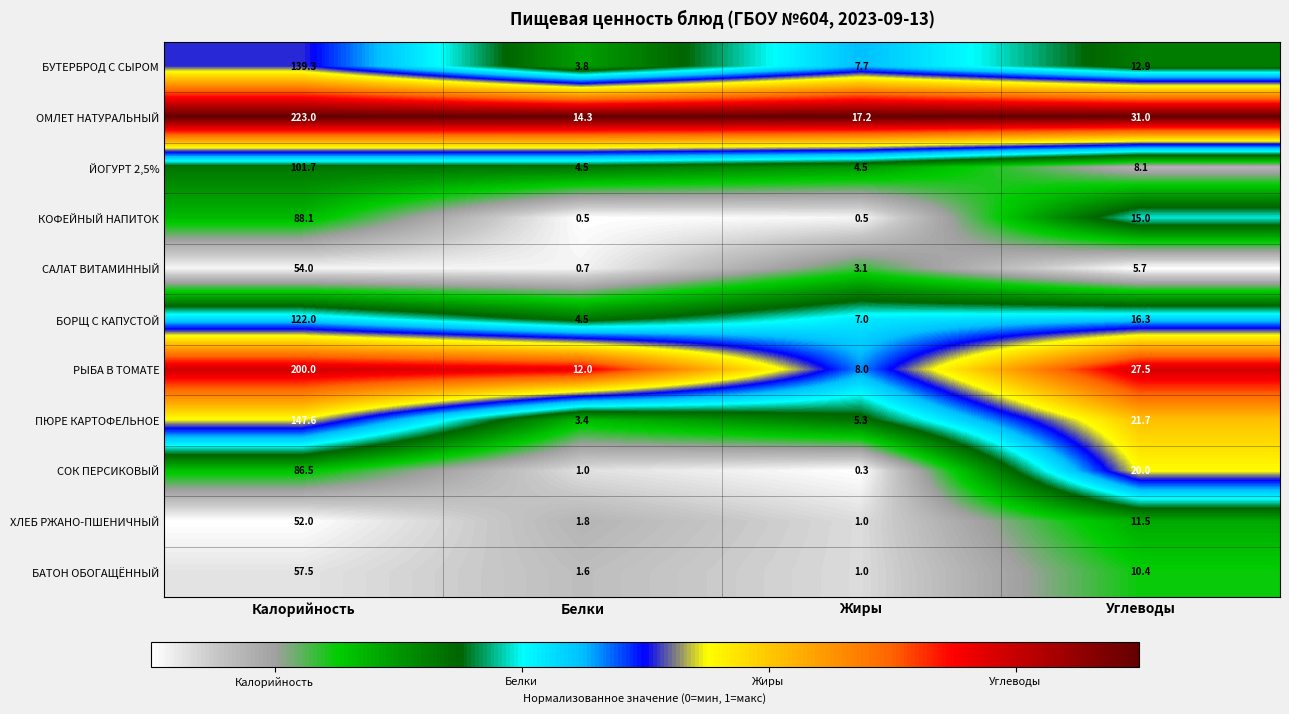

Between Жиры and Углеводы, which series saw the biggest shift?

СОК ПЕРСИКОВЫЙ